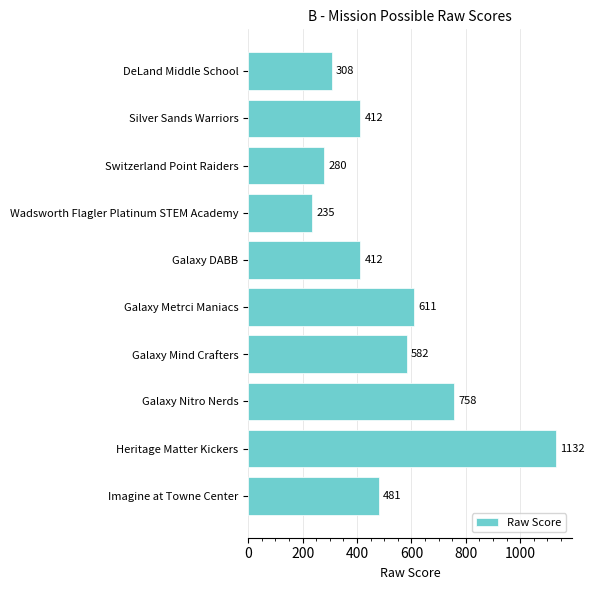

Which has a higher value, Imagine at Towne Center or Galaxy Metrci Maniacs?

Galaxy Metrci Maniacs